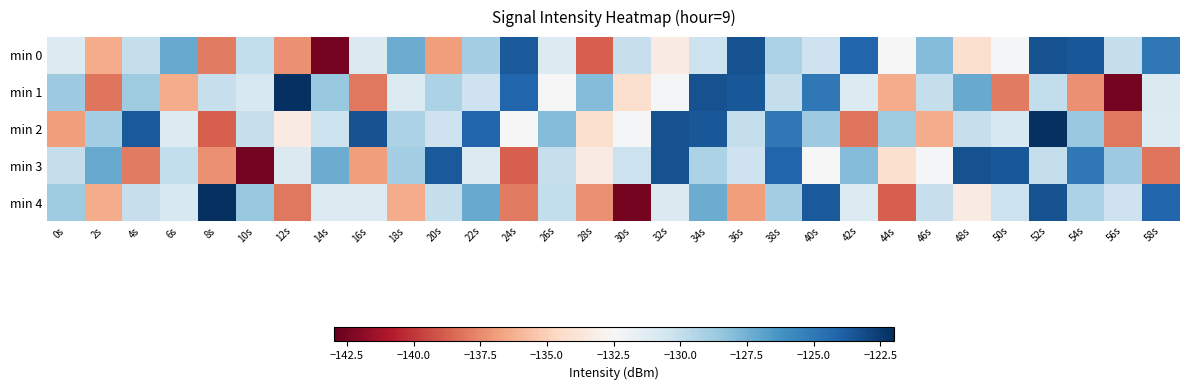

At which category is the sum across all series the highest?

52s